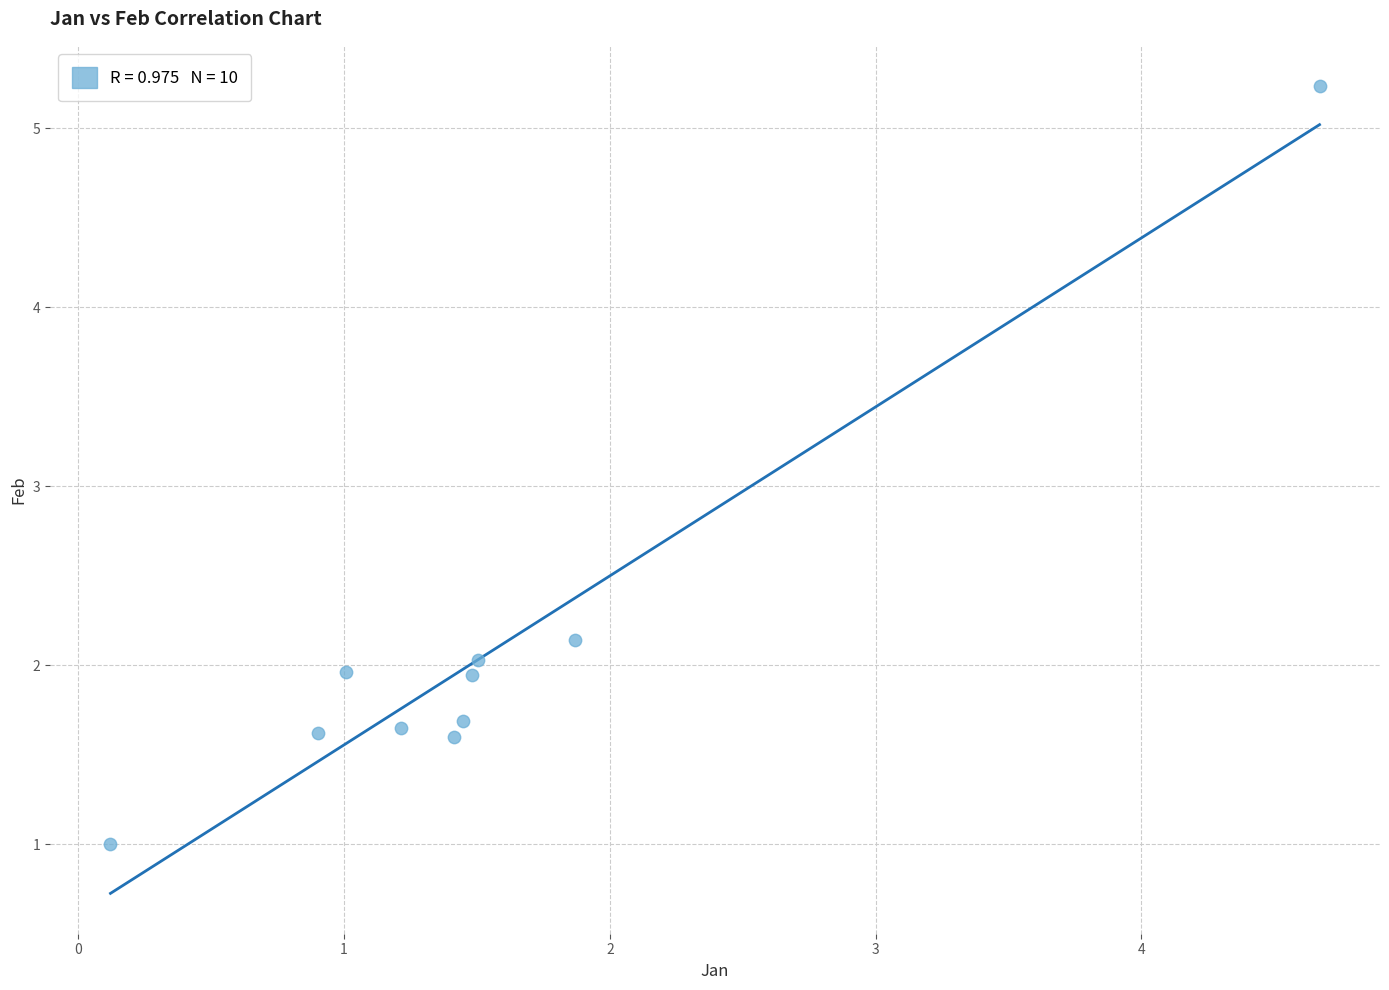

What Y value in the scatter plot is closest to 3?

2.1